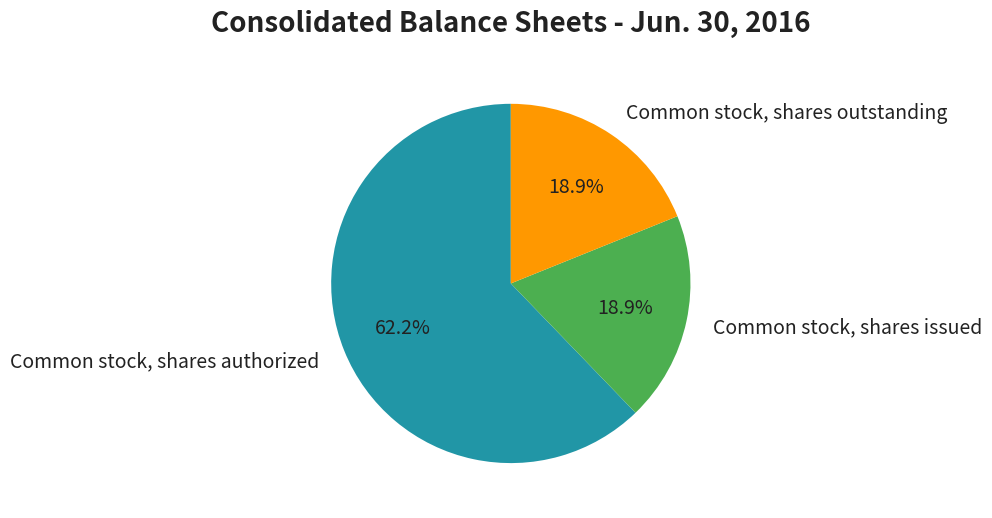

Which category accounts for the majority?

Common stock, shares authorized